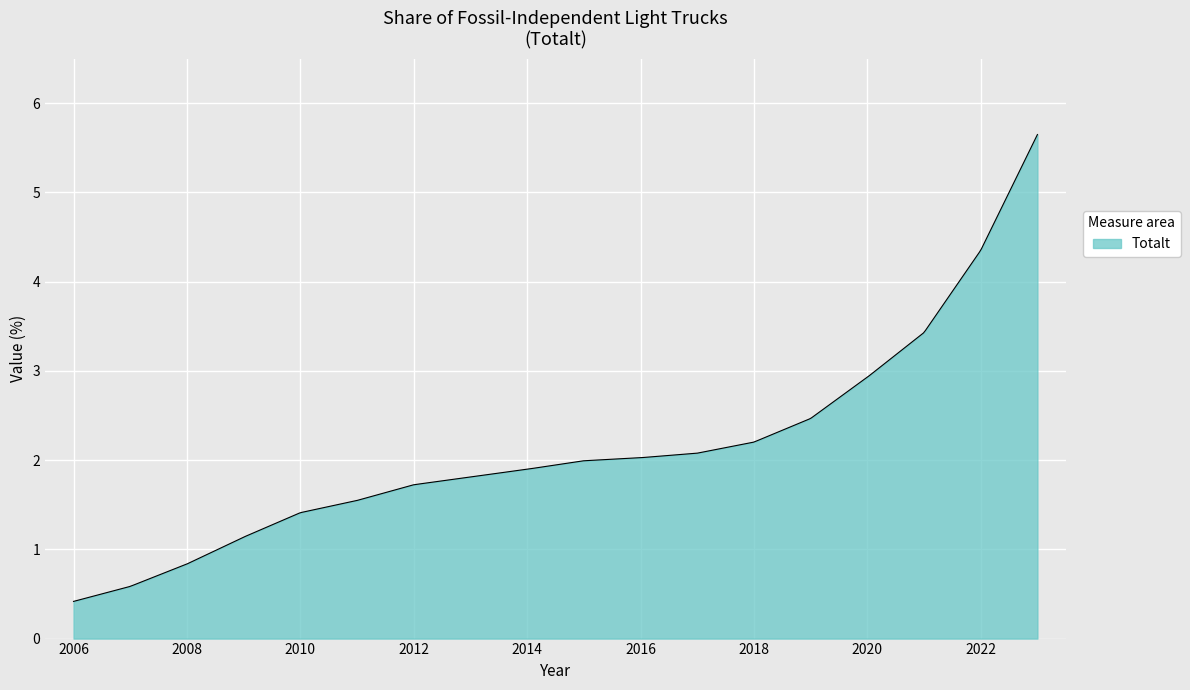

What is the maximum value shown in the chart?

5.6